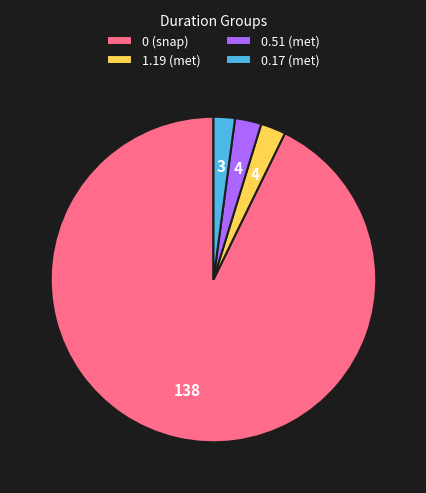

Which category has the biggest portion of the pie?

0 (snap)